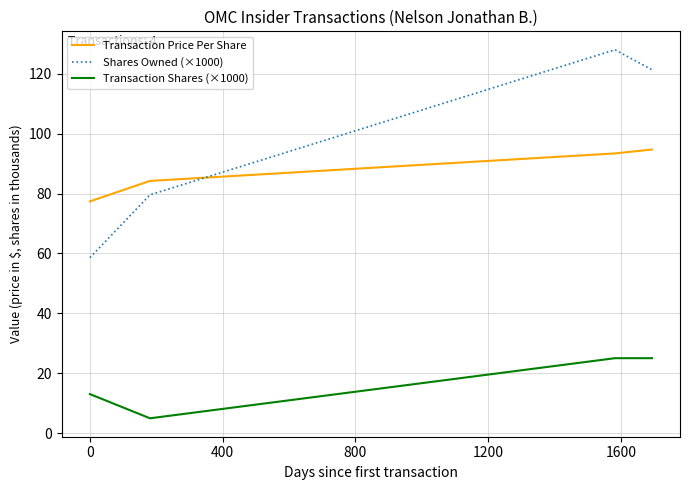

Which series has the largest range (max minus min)?

Shares Owned (×1000)